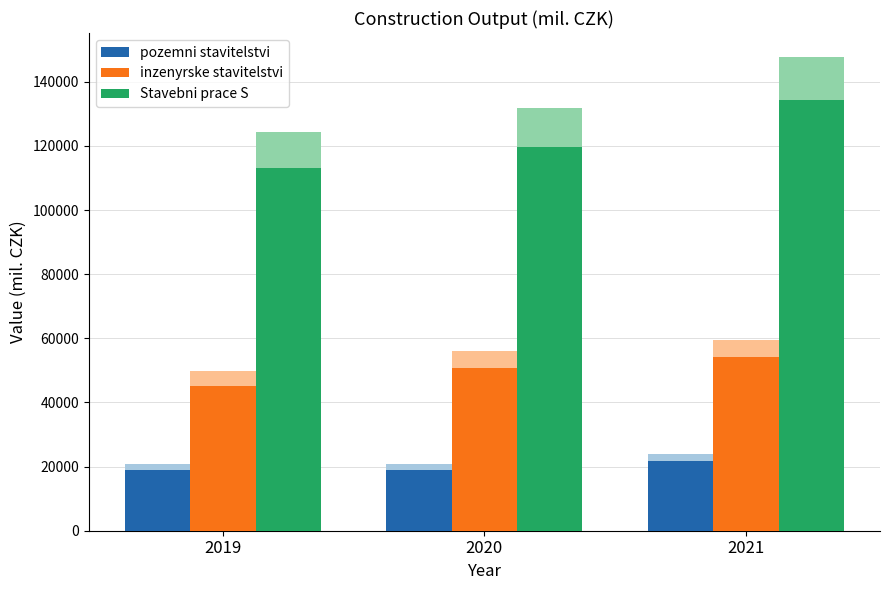

Which series has the widest spread of values?

Stavebni prace S